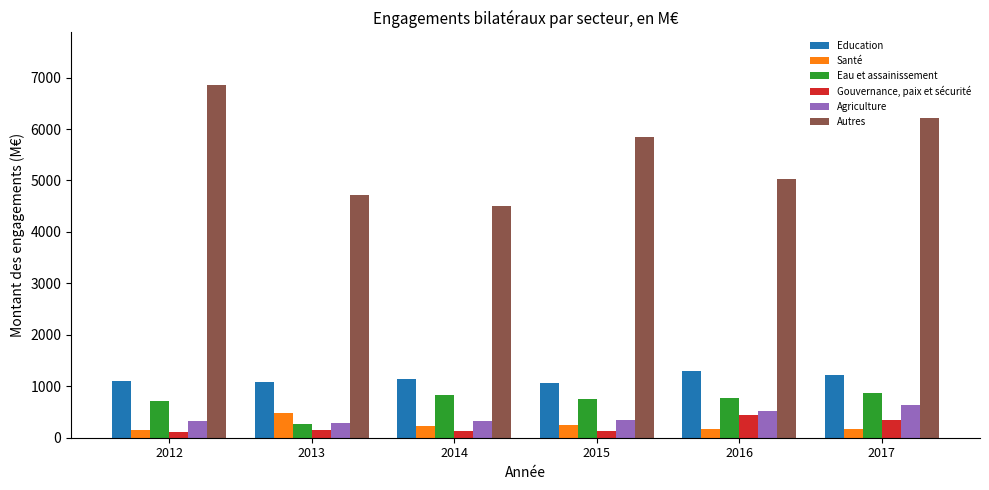

What is the lowest value of the Gouvernance, paix et sécurité series?

108.6